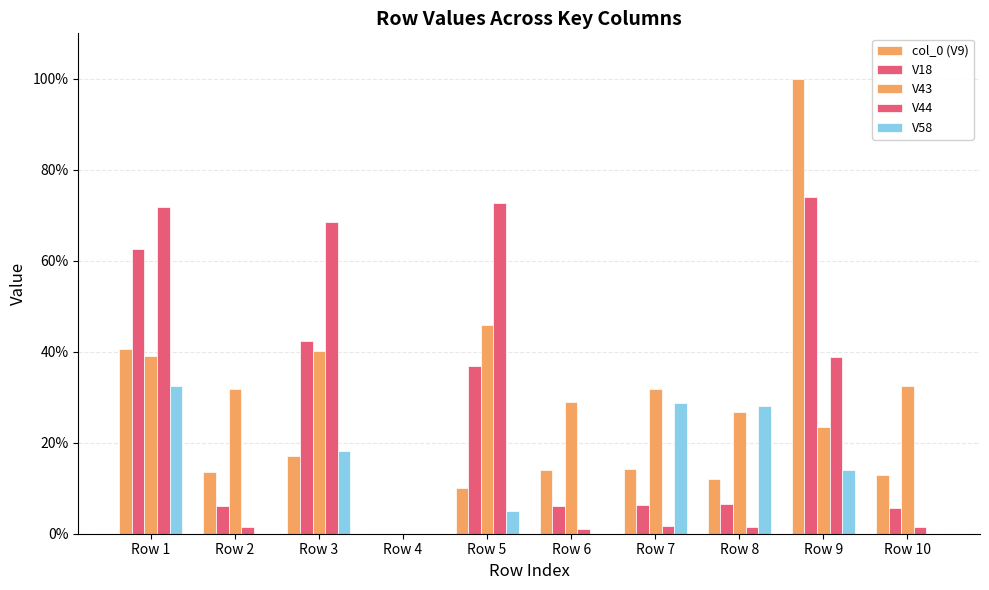

What is the total value across all series at Row 1?

2.5